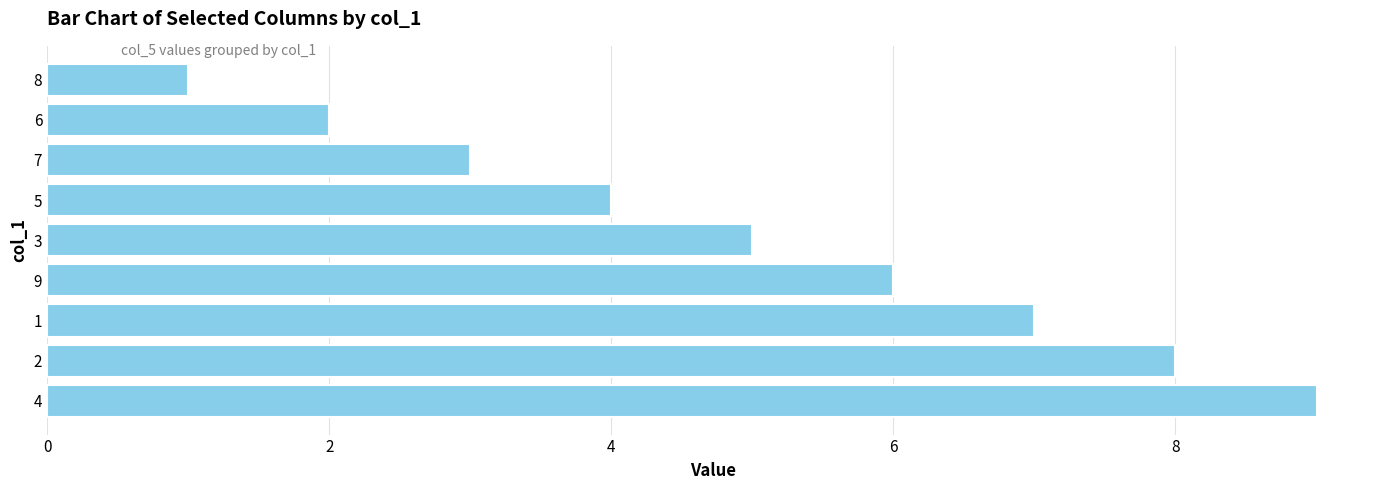

Approximately how many times larger is the value at 8 compared to 7?

0.3